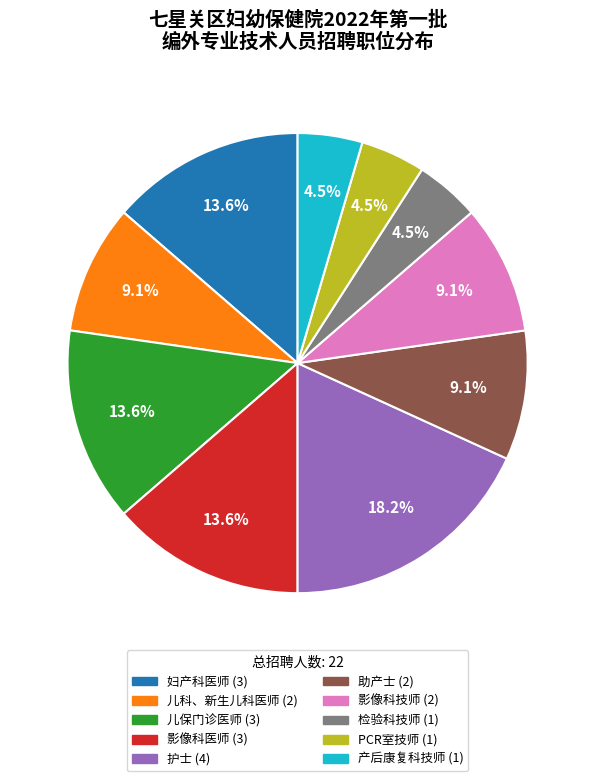

Is 助产士 the majority of the pie?

No